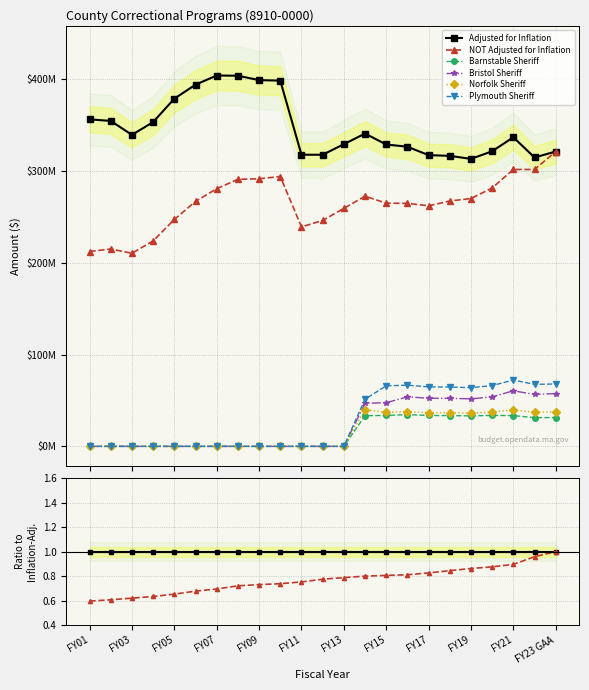

Which has a higher value, 19 or 22?

19